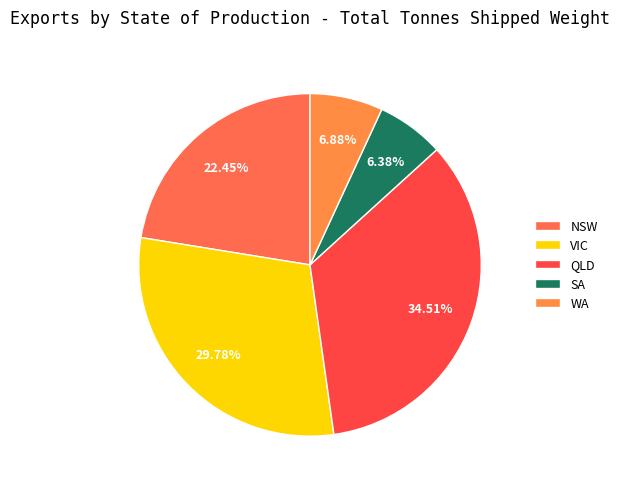

What percentage is the WA slice, to the nearest percent?

7%